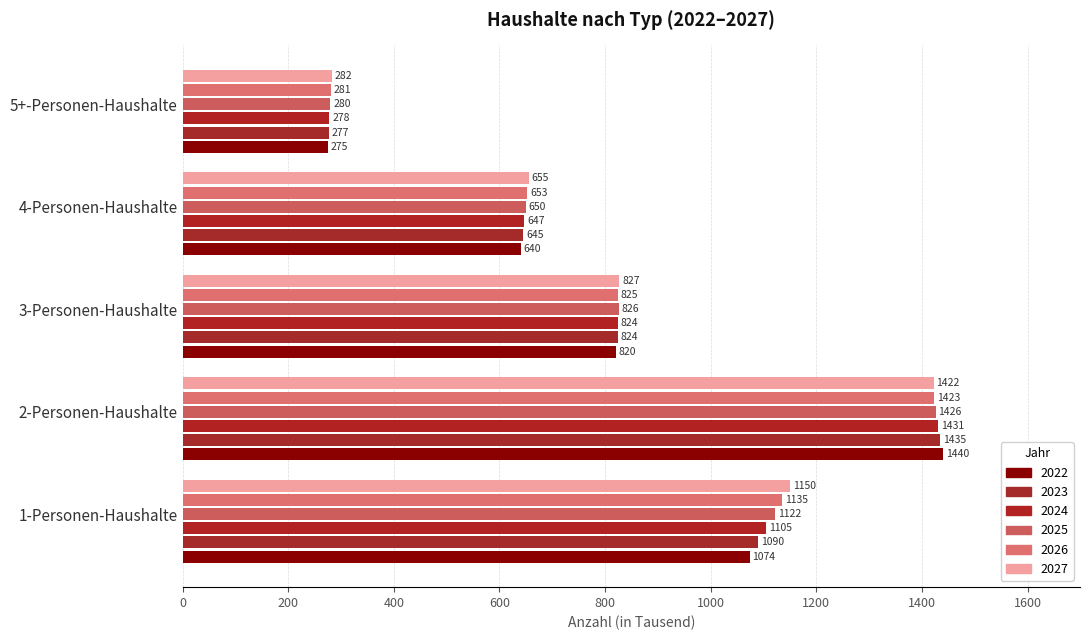

What is the difference between the highest and lowest values at 1-Personen-Haushalte?

76